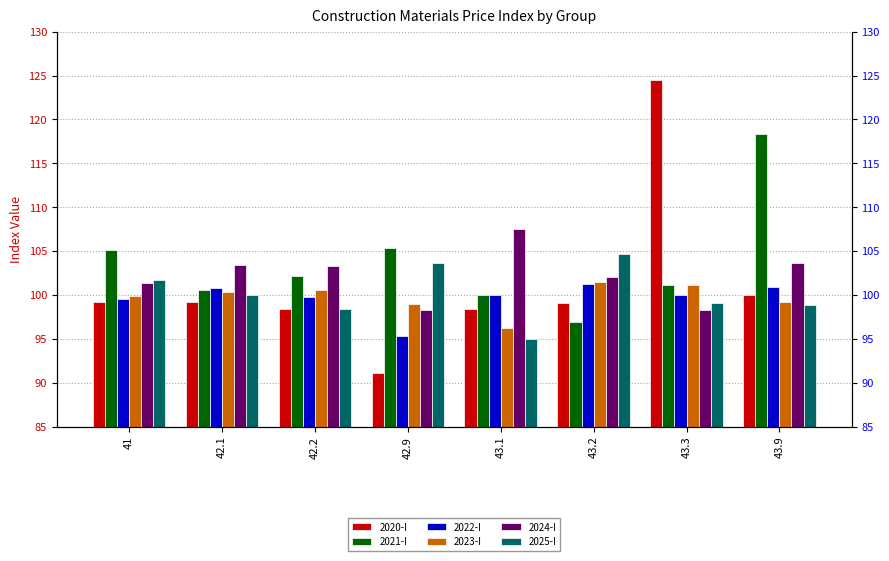

Which category has the lowest value across all series?

42.9